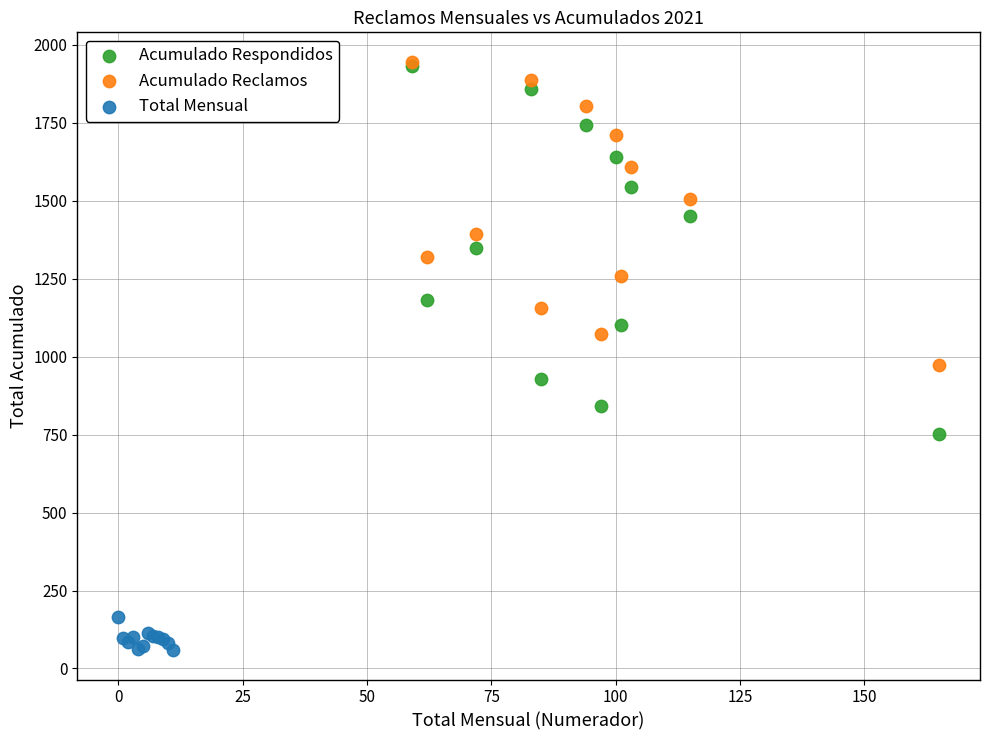

Which series contains the lowest Y value?

Total Mensual